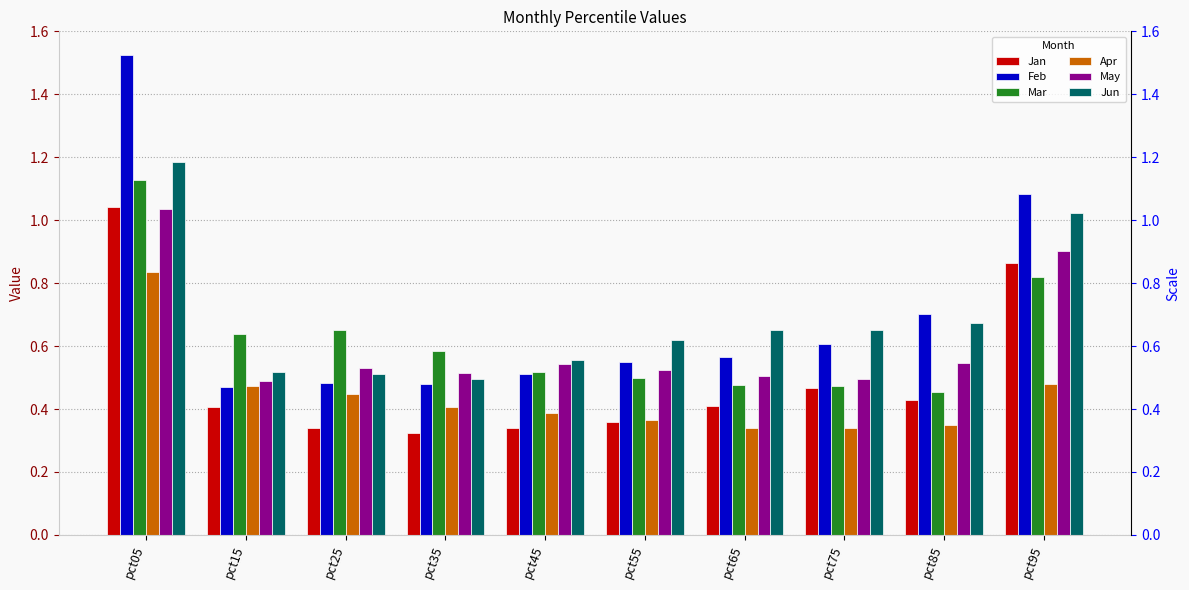

What is the value of the May bar at the 10th from the left?

0.9